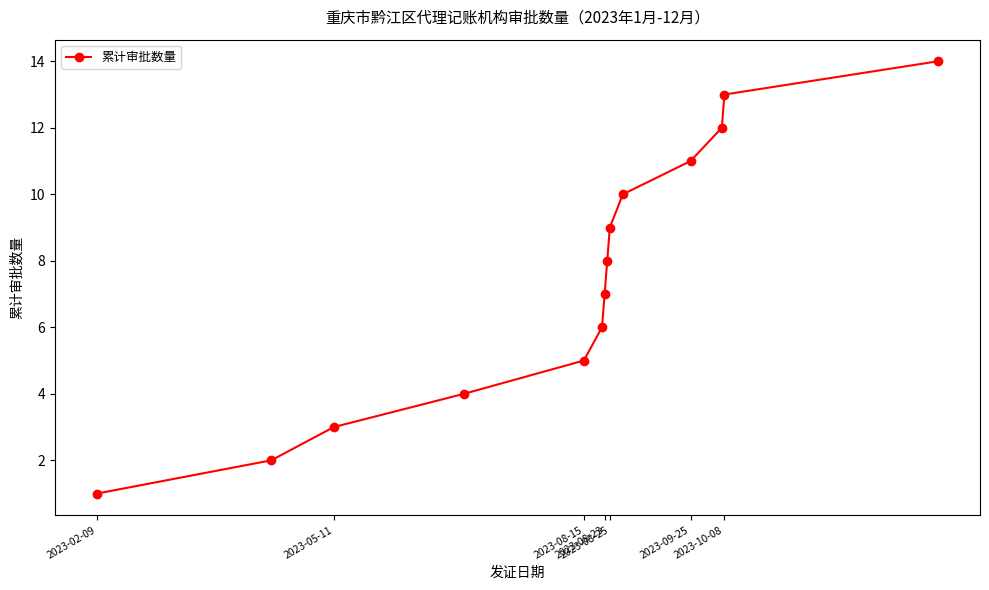

What is the sum of all values?

105